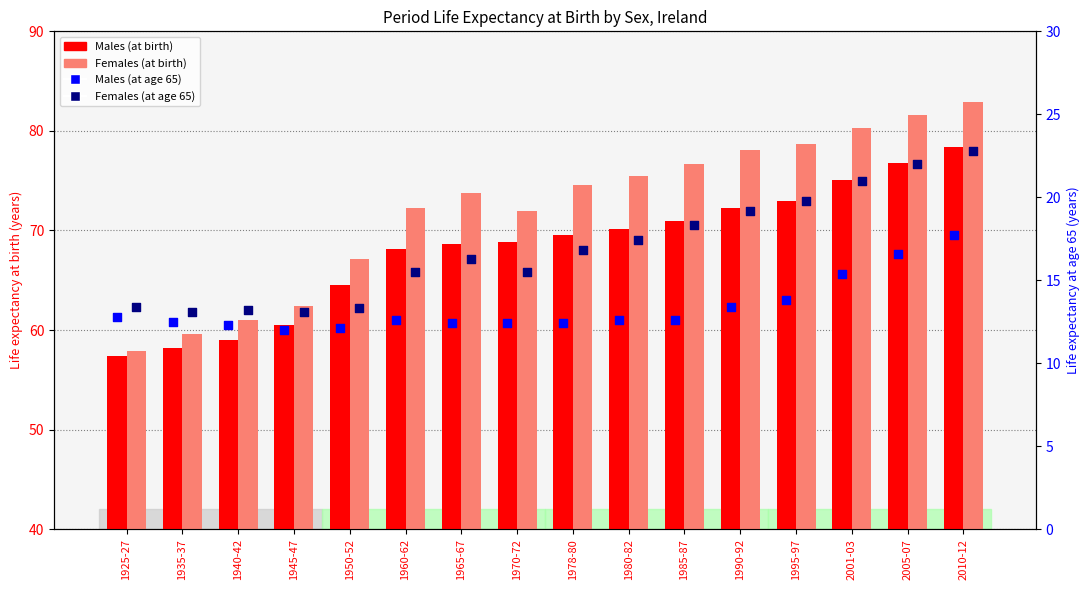

At how many categories does at least one series exceed 45?

16